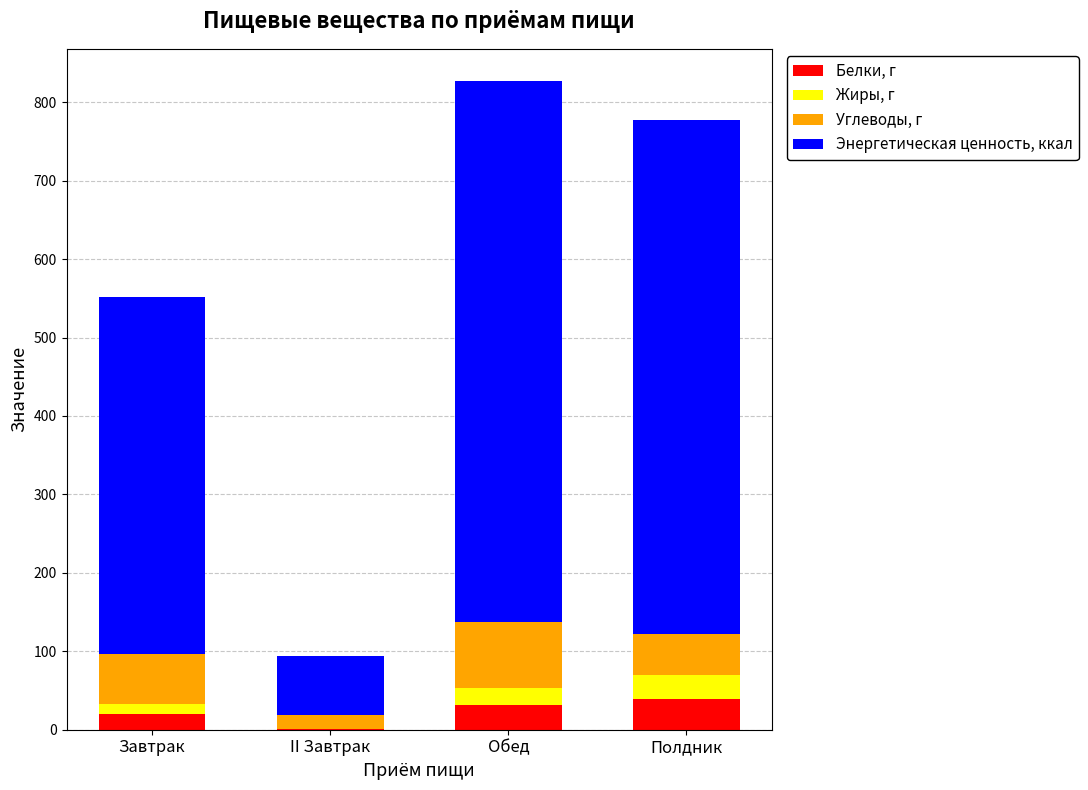

What is the total value across all series at Обед?

826.7